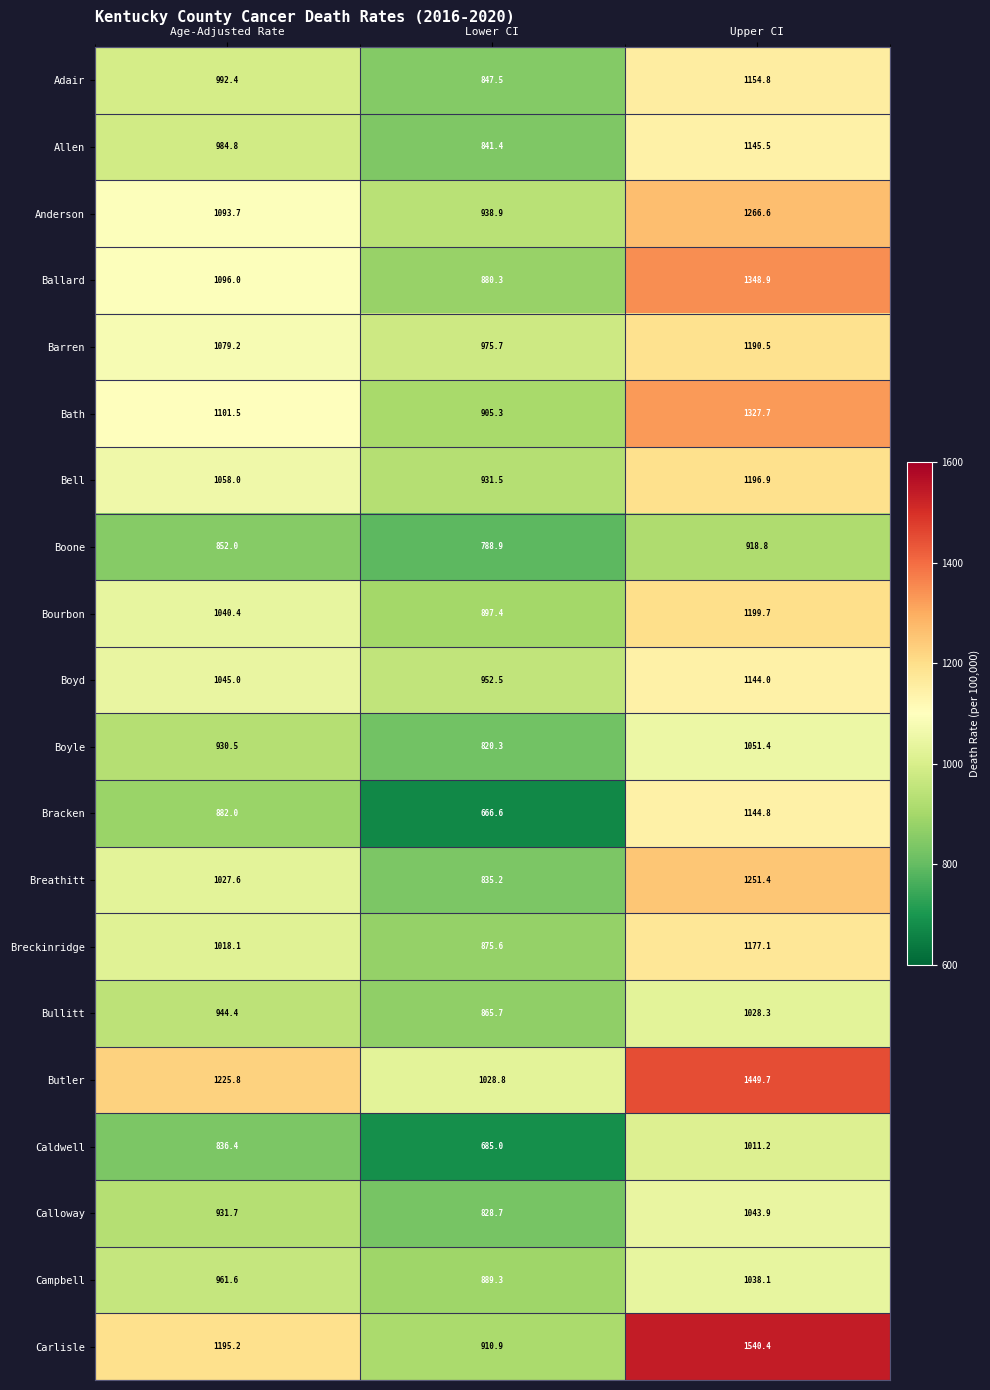

At which category does the chart reach its minimum across all series?

Lower CI